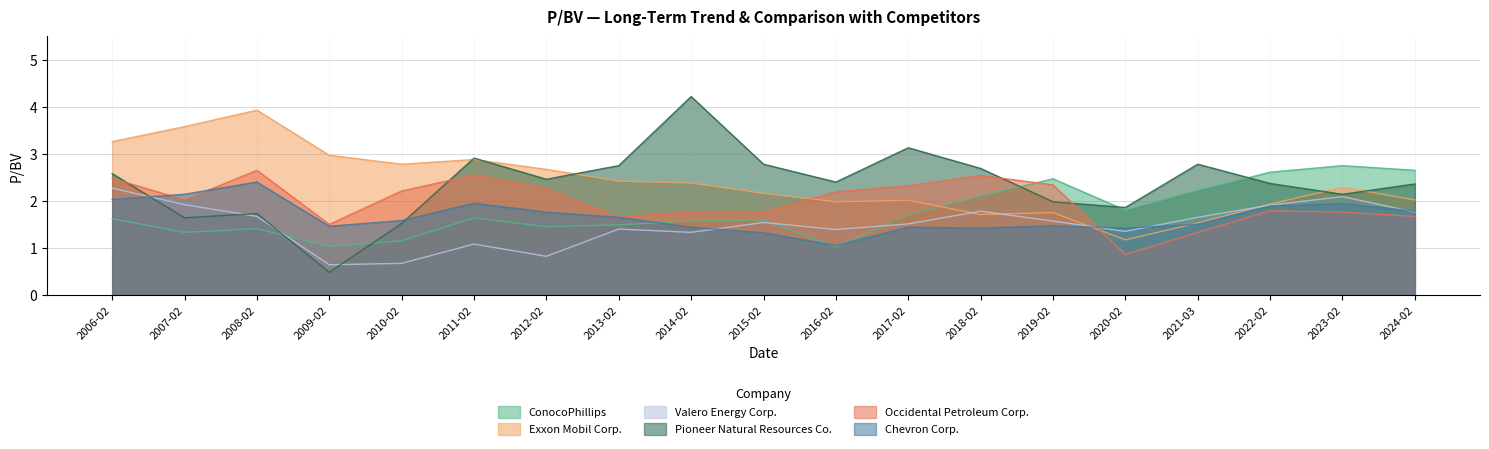

What value does the Exxon Mobil Corp. series have at 2024-02?

2.0